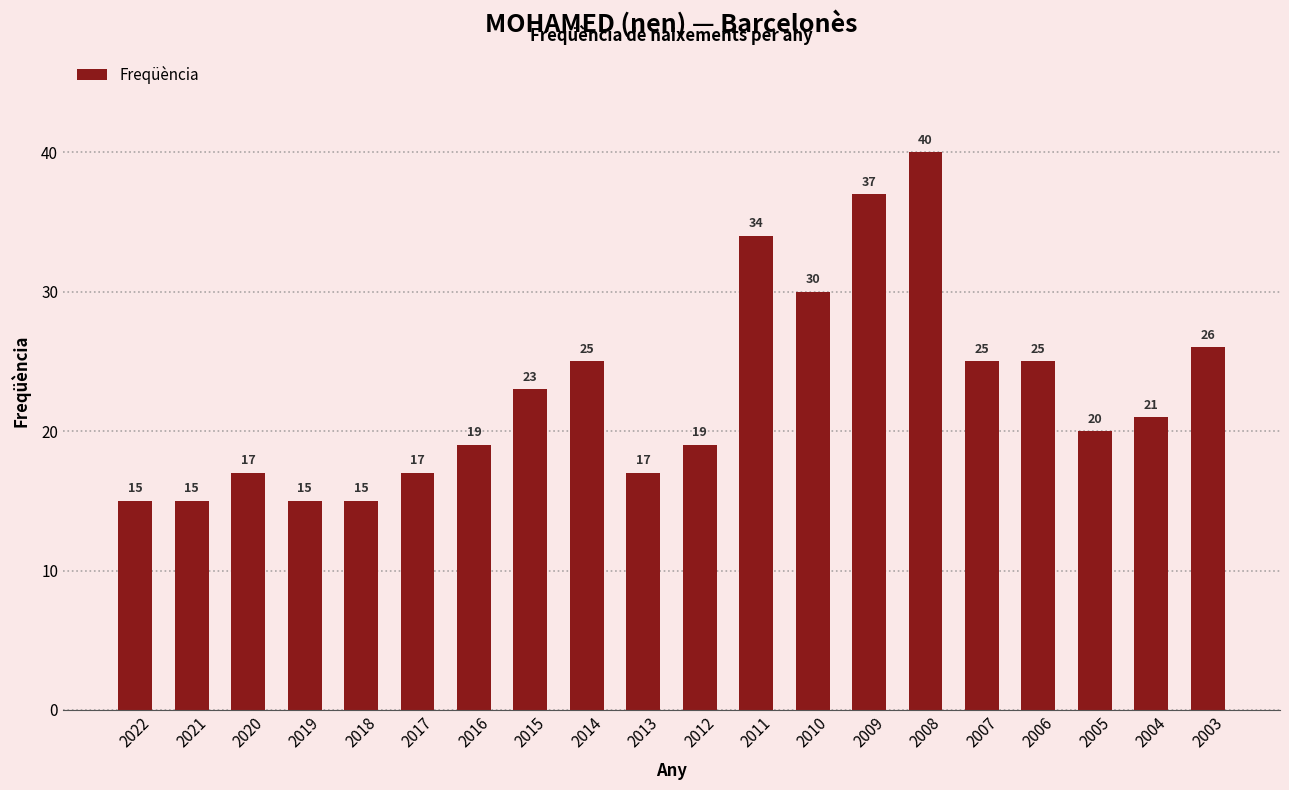

Reading left to right, transcribe all the data shown in this chart.

2022=15	2021=15	2020=17	2019=15	2018=15	2017=17	2016=19	2015=23	2014=25	2013=17	2012=19	2011=34	2010=30	2009=37	2008=40	2007=25	2006=25	2005=20	2004=21	2003=26